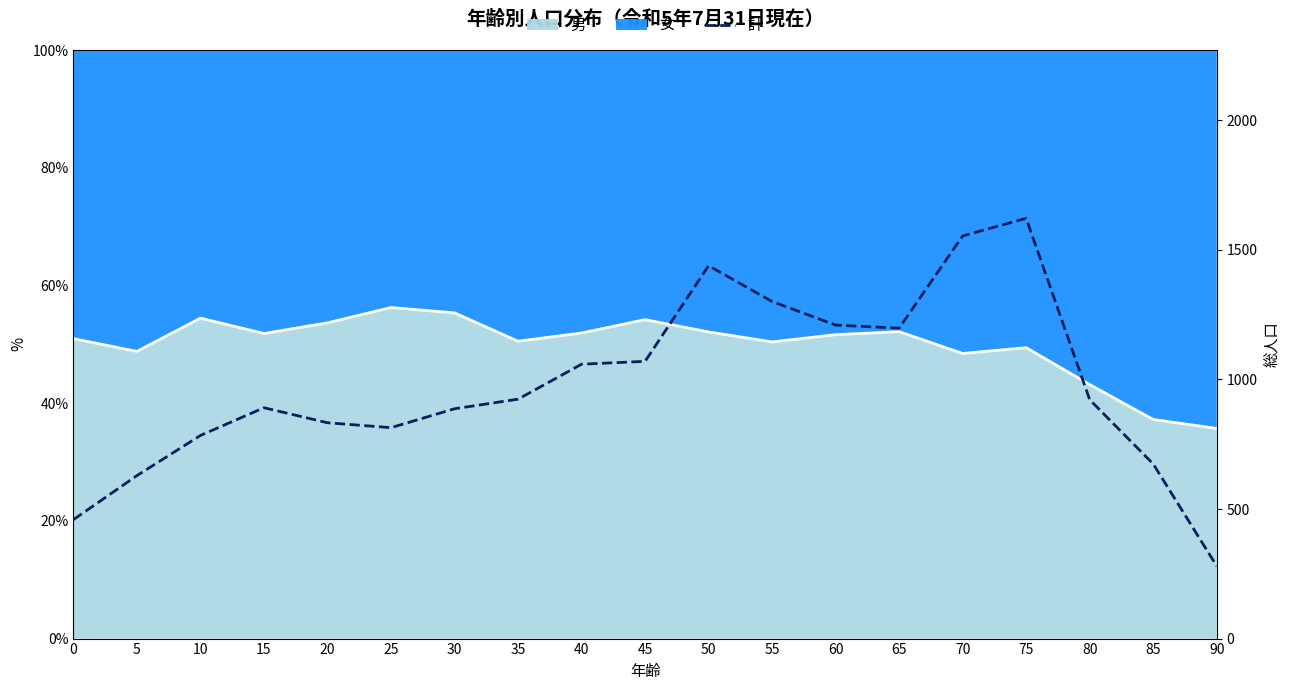

What is the value of the 4th point from the left?

891